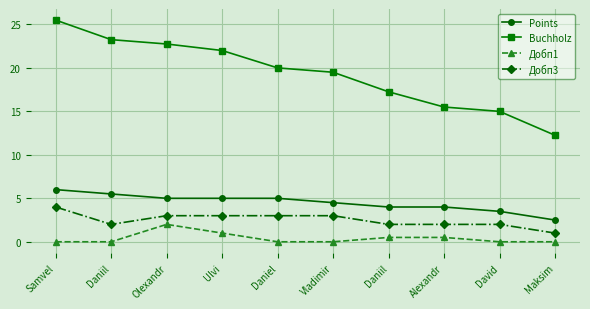

True or false: Добп1 has more than 1 points higher than both neighbors.

False